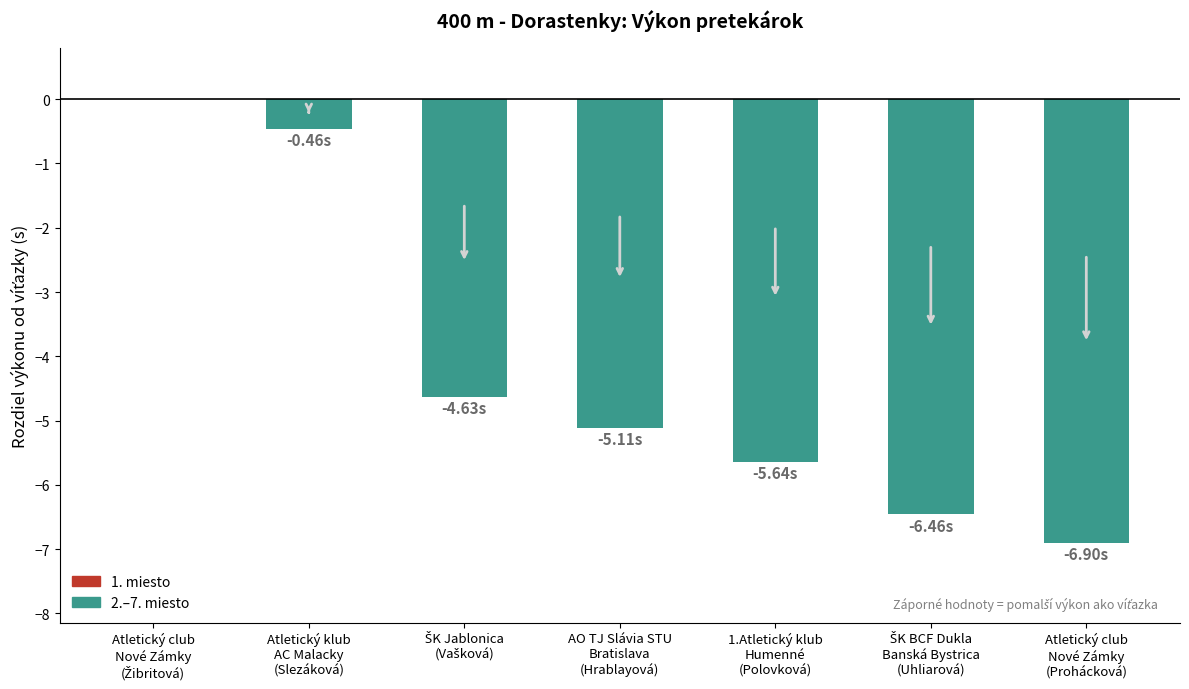

Is it true that the value at Atletický club
Nové Zámky
(Prohácková) is -6.9?

True